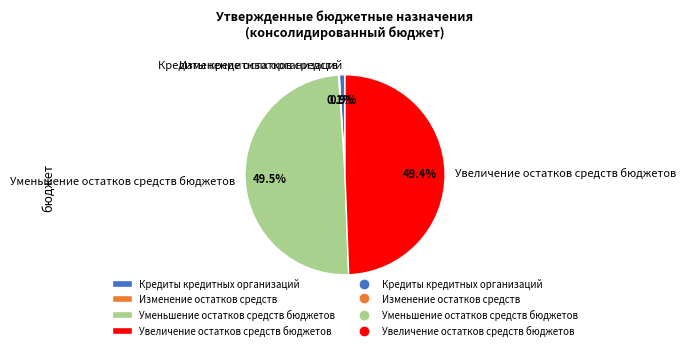

Between Кредиты кредитных организаций and Увеличение остатков средств бюджетов, which is larger?

Увеличение остатков средств бюджетов